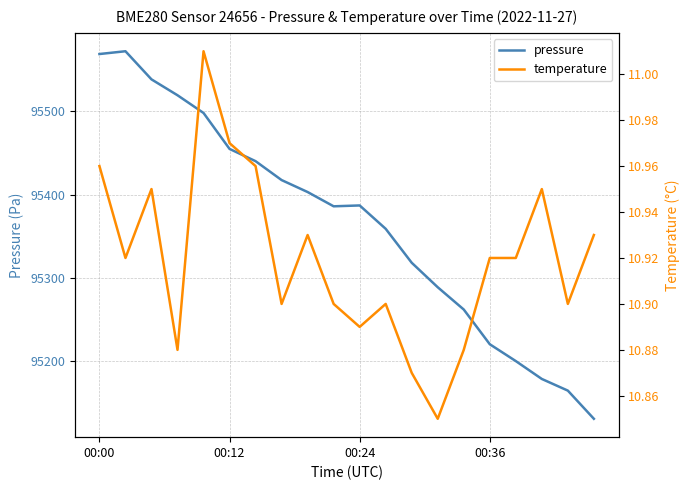

The temperature series shows 10.9 at 8. True or false?

True